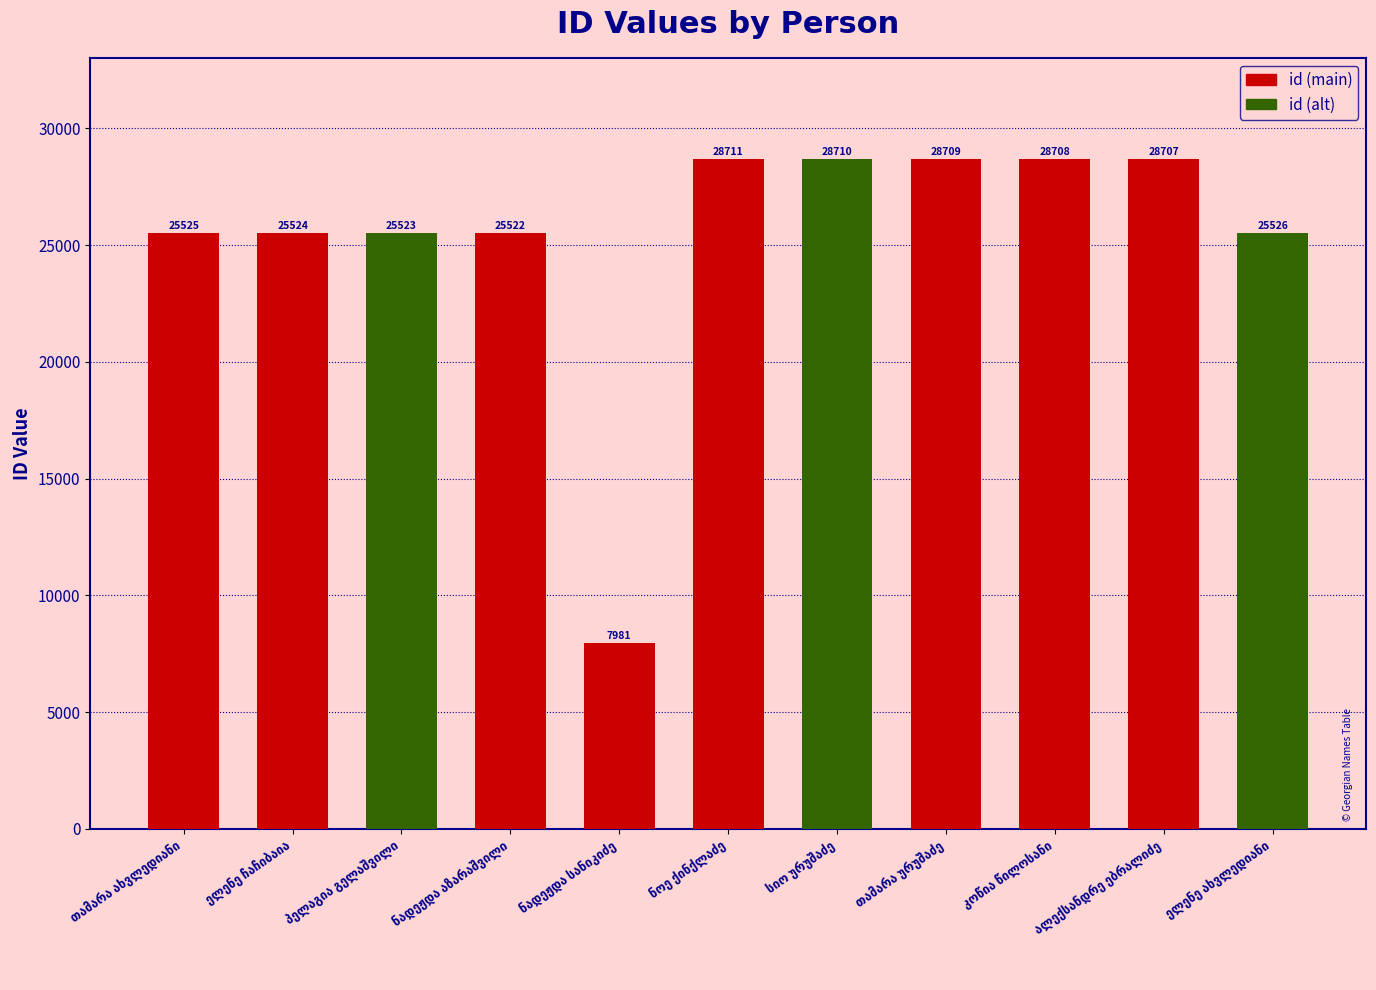

What is the average value?

25377